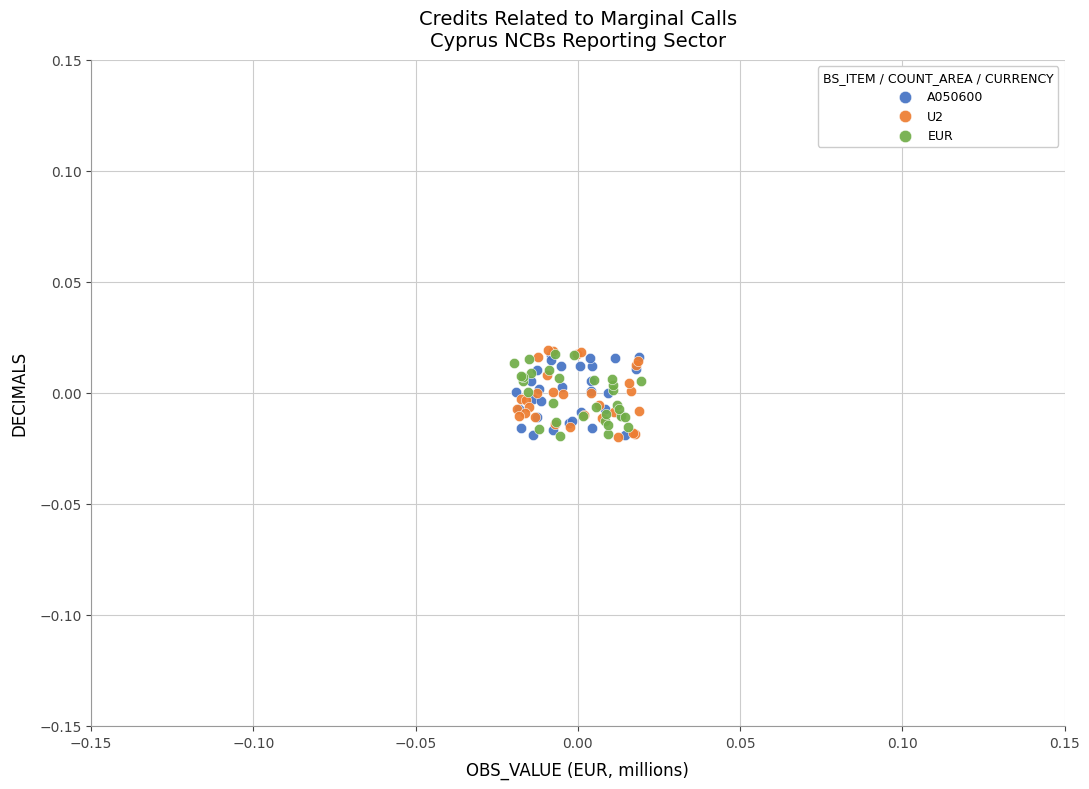

What are all the series names shown in the legend?

A050600, U2, EUR